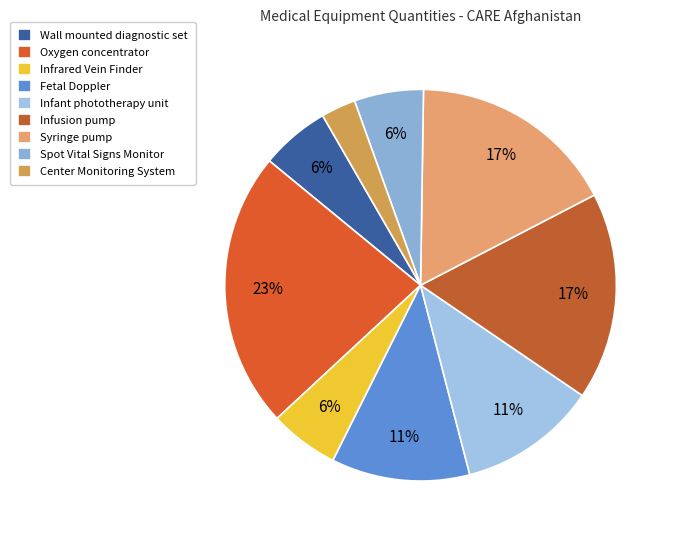

Is there a majority slice in this chart?

No